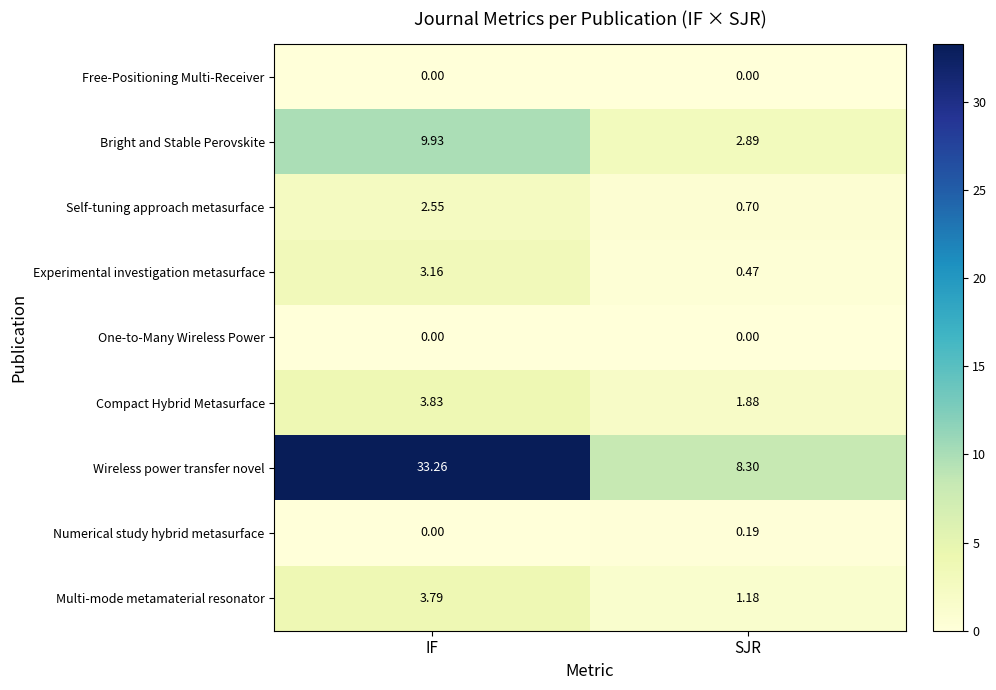

Which category has the highest value across all series?

IF